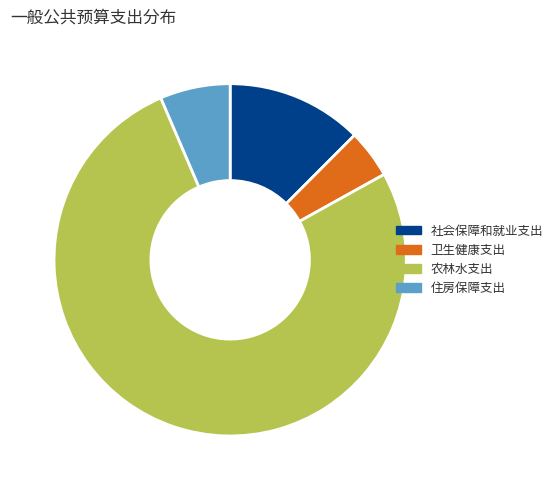

Count the number of slices in the pie.

4